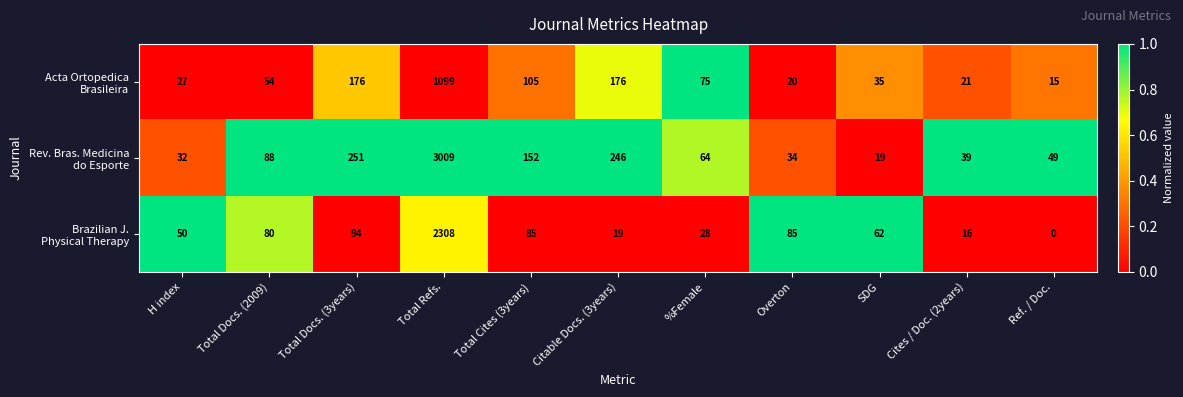

At which category does the chart reach its peak across all series?

Total Refs.